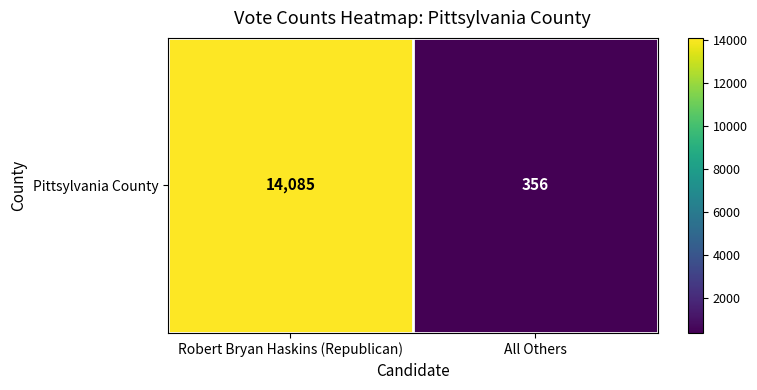

List the labels in order of value, smallest first.

All Others, Robert Bryan Haskins (Republican)